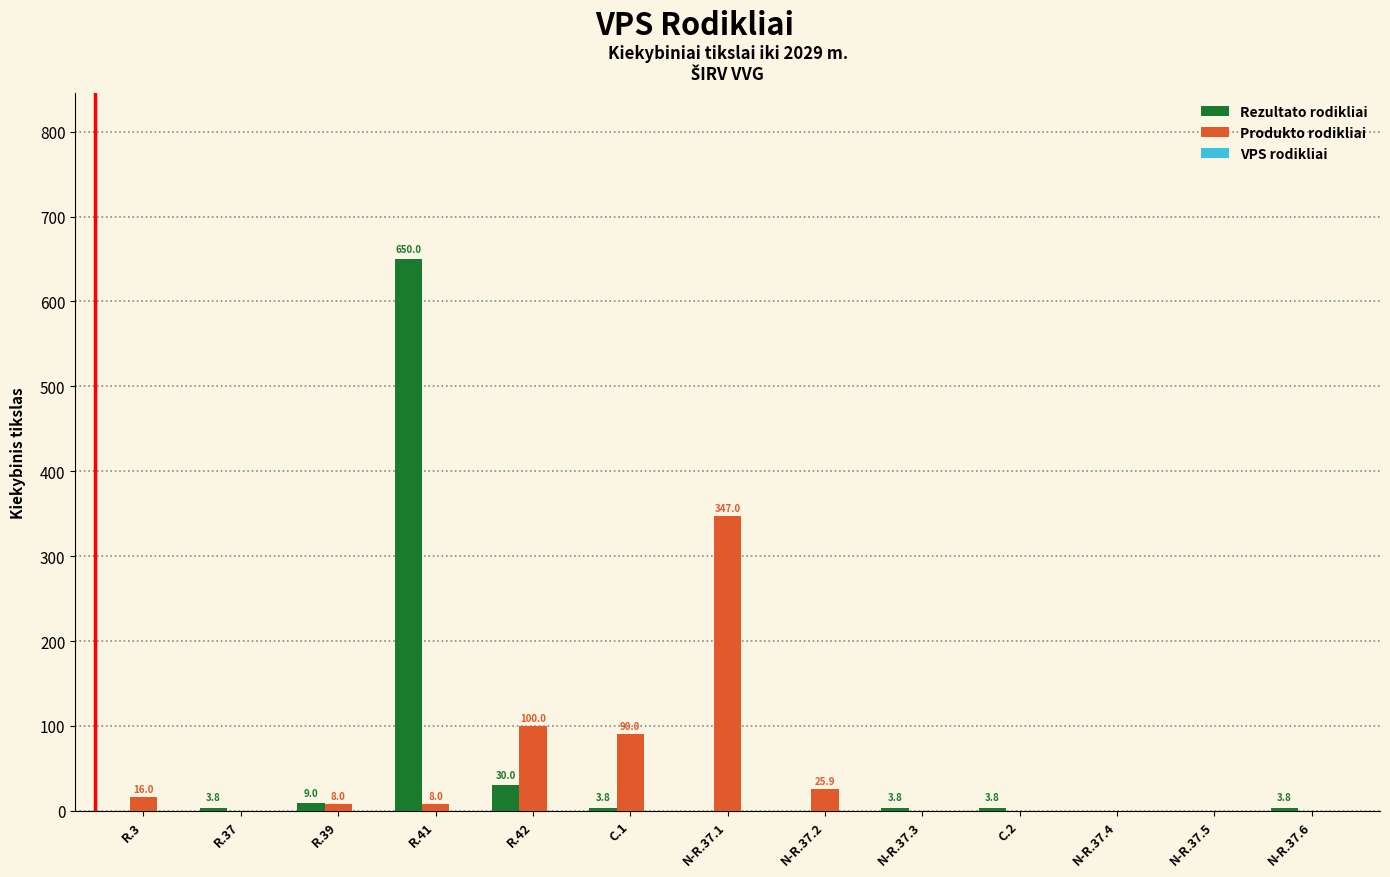

At which category is the sum across all series the highest?

R.41